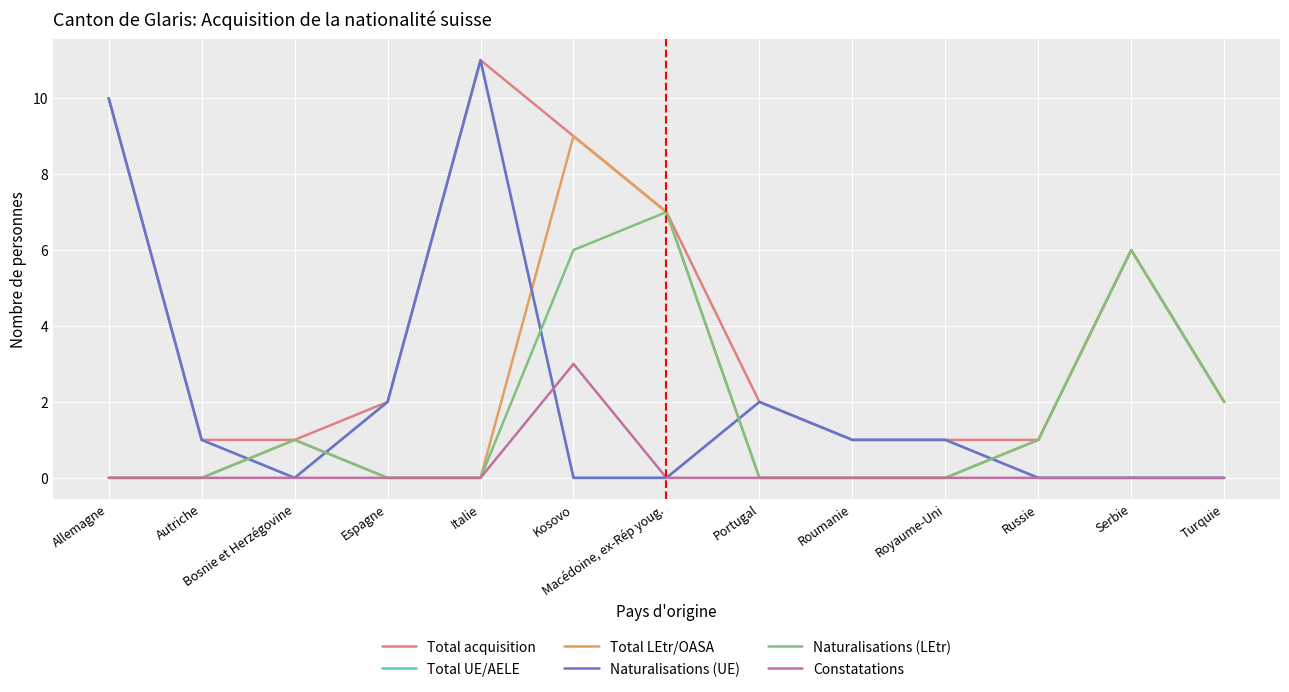

Which series has the largest range (max minus min)?

Total UE/AELE